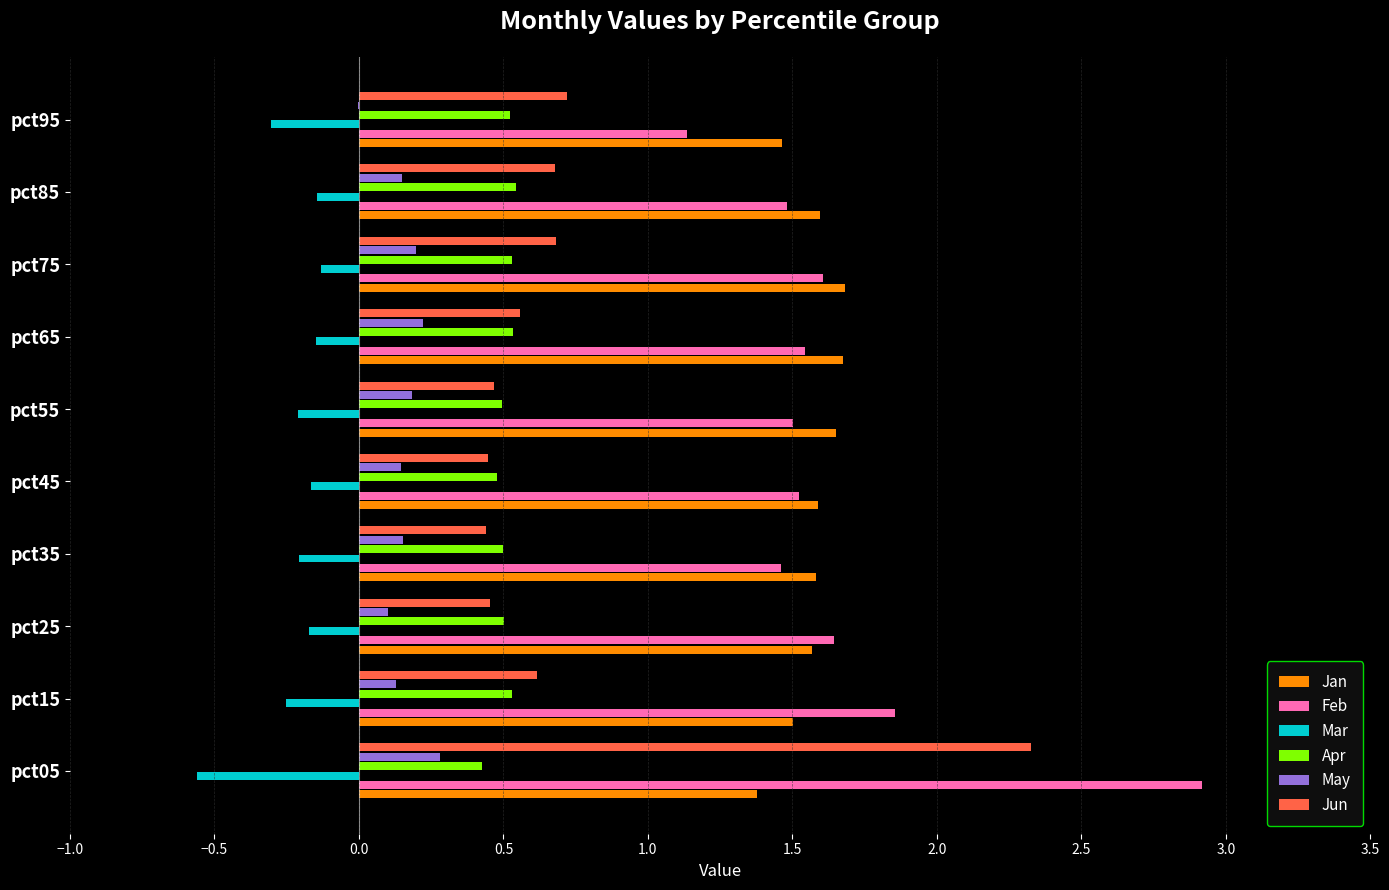

What is the maximum value shown in the chart?

2.9